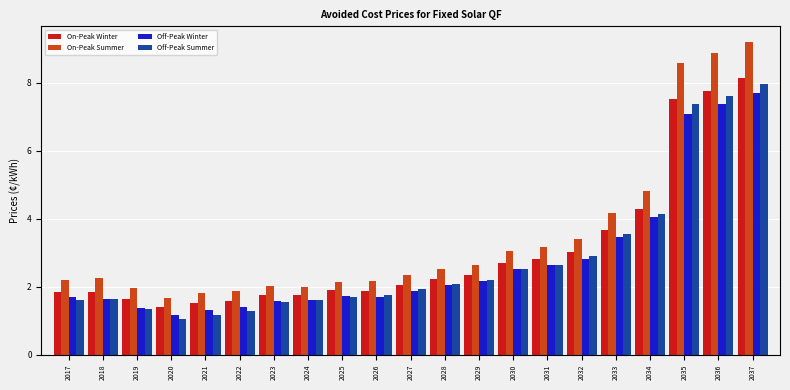

At which category does the chart reach its peak across all series?

2037